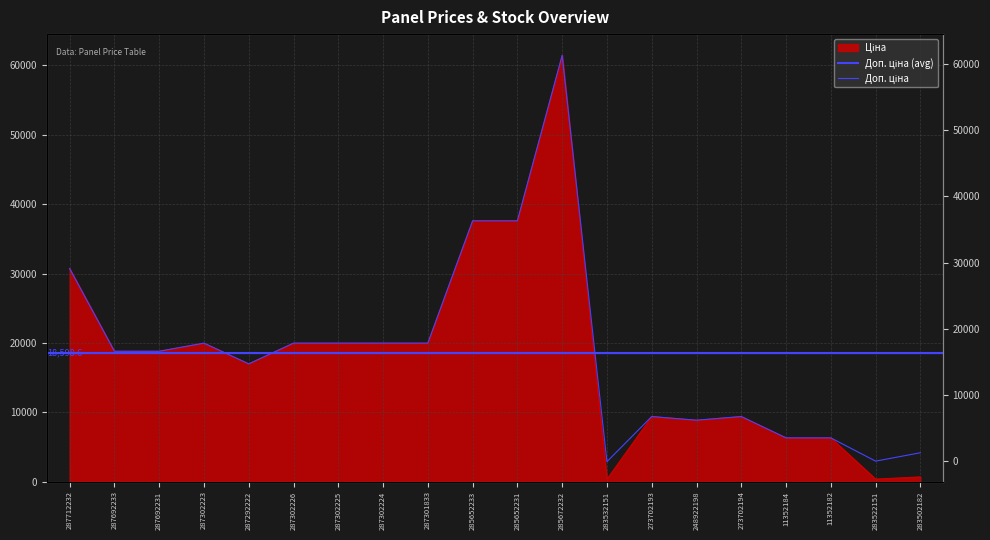

What is the difference between the second highest and minimum values in the Ціна series?

37233.8